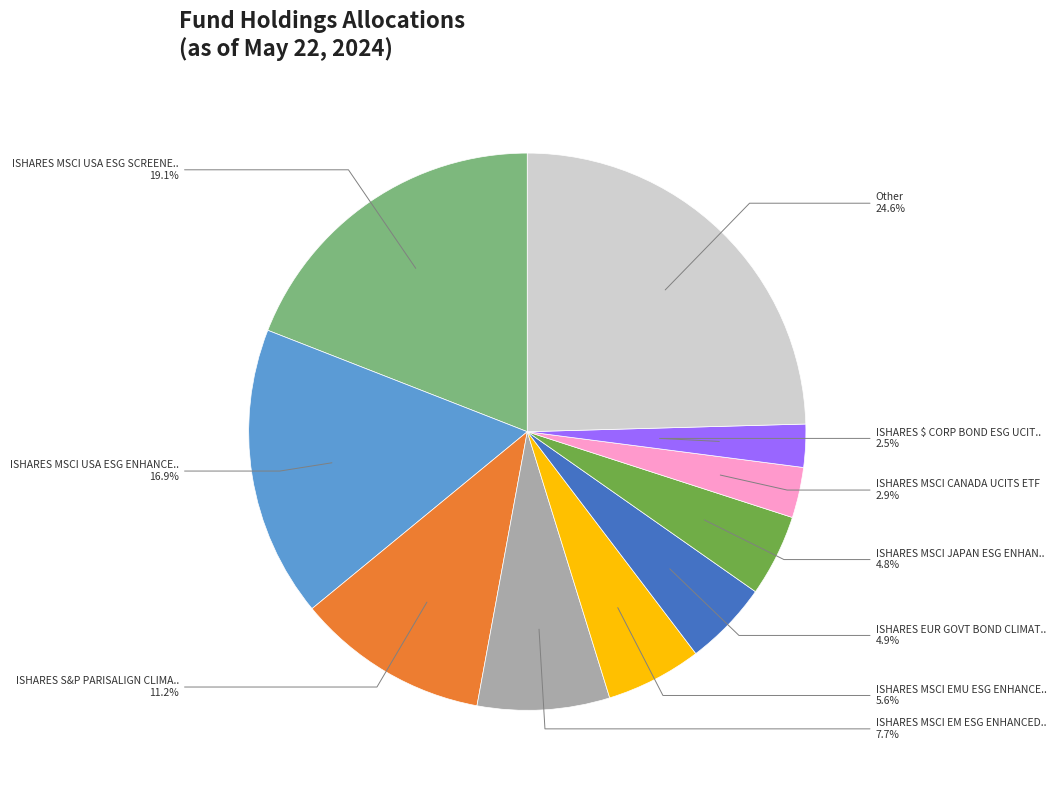

Is there a majority slice in this chart?

No